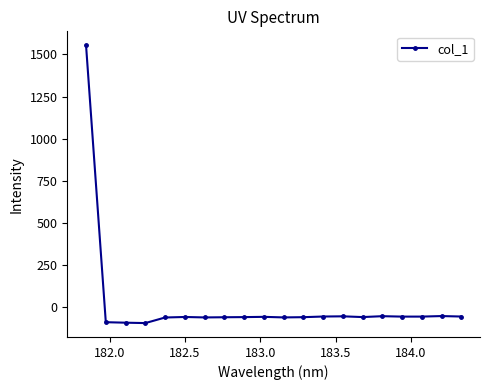

What is the average value?

18.1